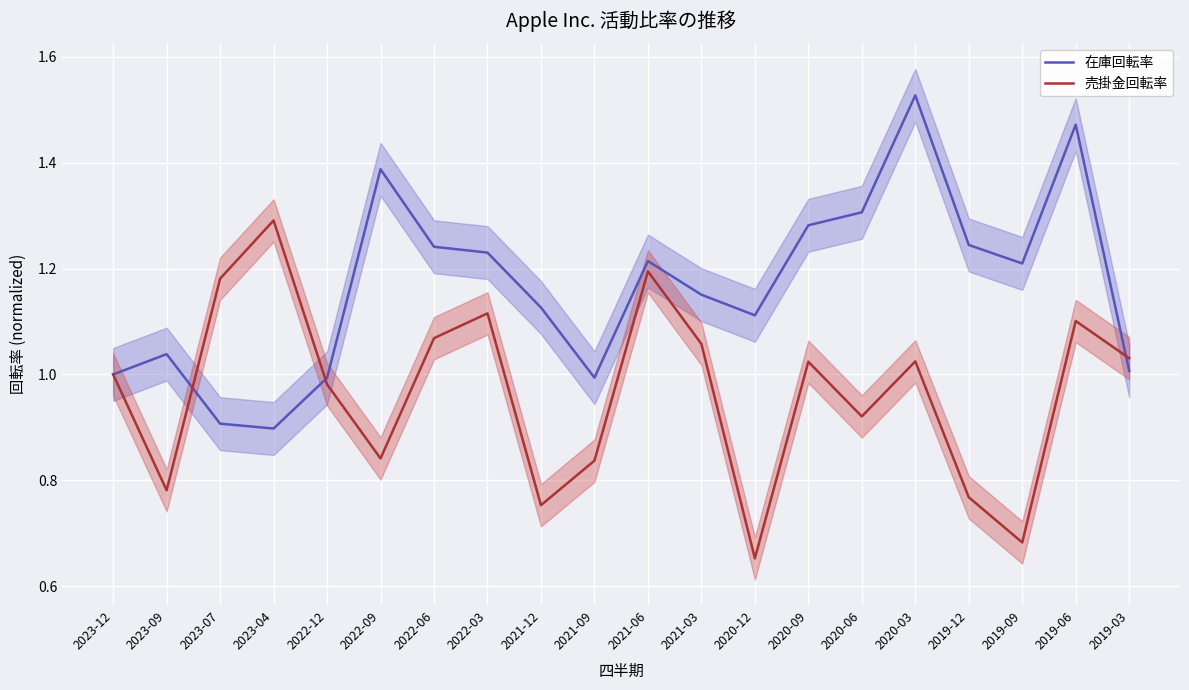

Where is the first local maximum for 在庫回転率?

2023-09